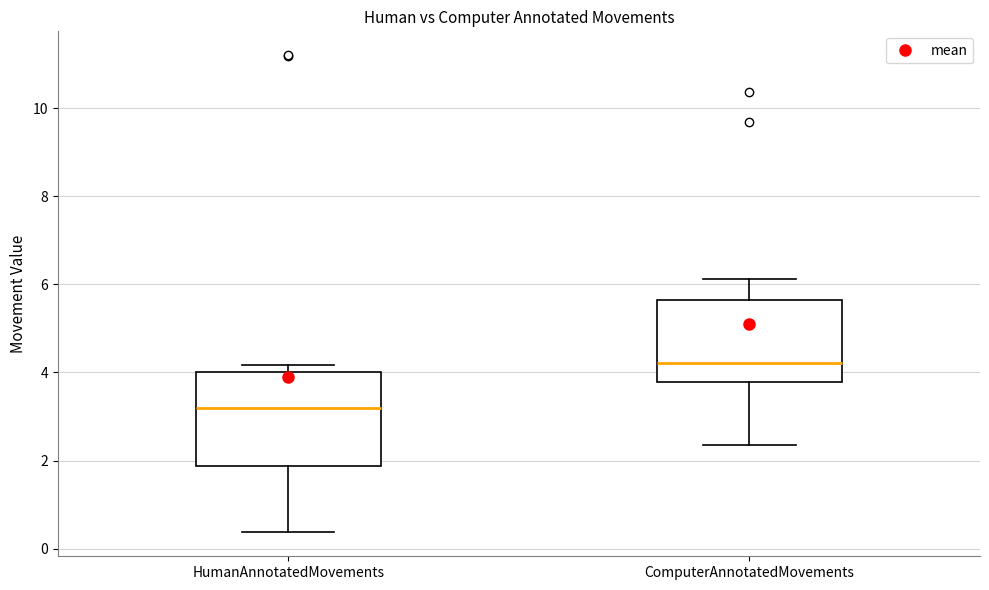

Which box is the tallest, from its lower edge to its upper edge?

HumanAnnotatedMovements